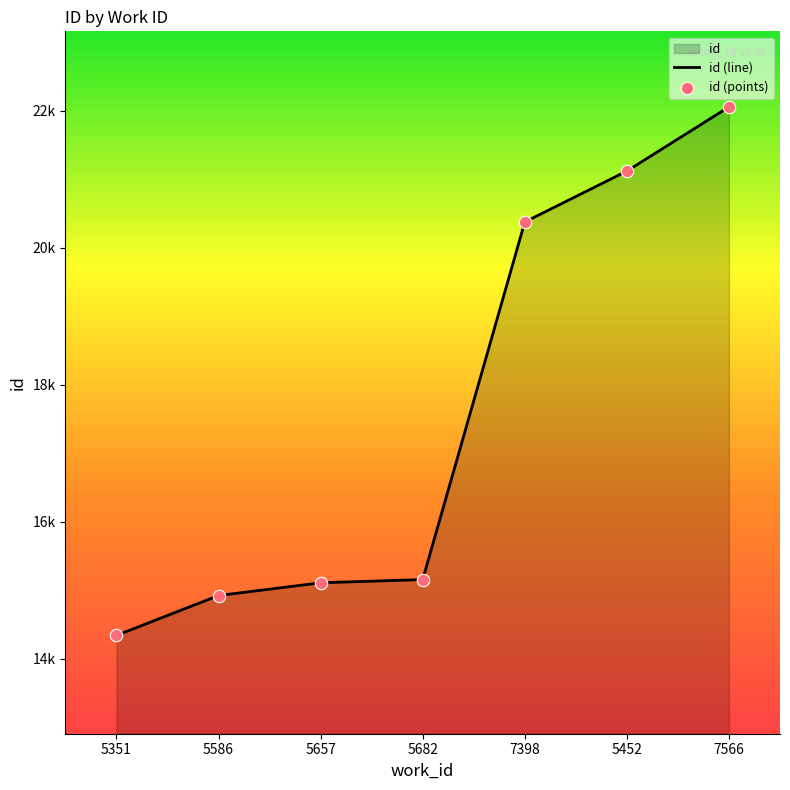

Which series has the widest spread of Y values?

id (line)